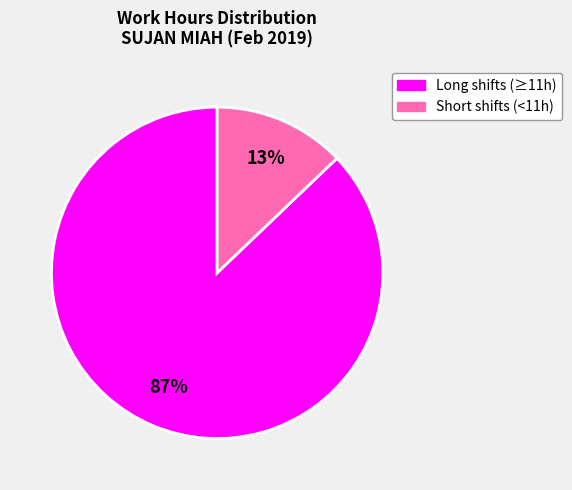

To the nearest percent, what is the difference between the largest and smallest slice percentages?

74%